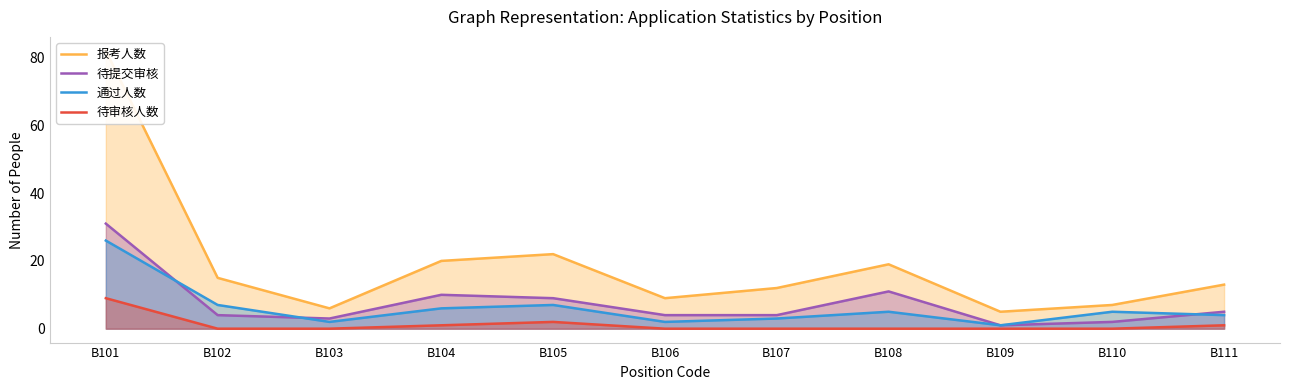

Where is the first local minimum for 通过人数?

B103